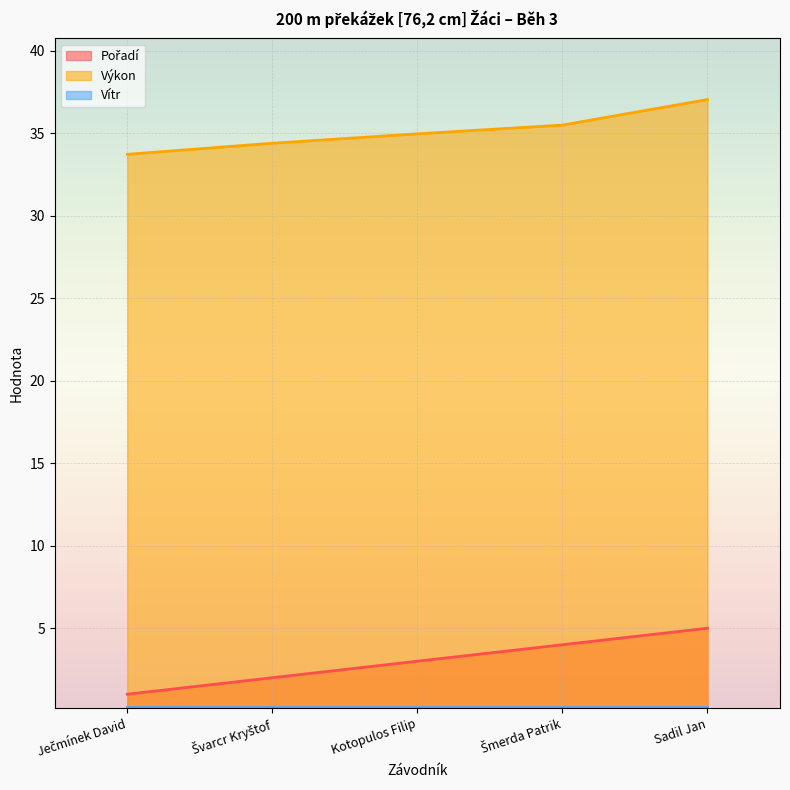

Is the value of Výkon at Sadil Jan greater than the value of Pořadí at Ječmínek David?

Yes